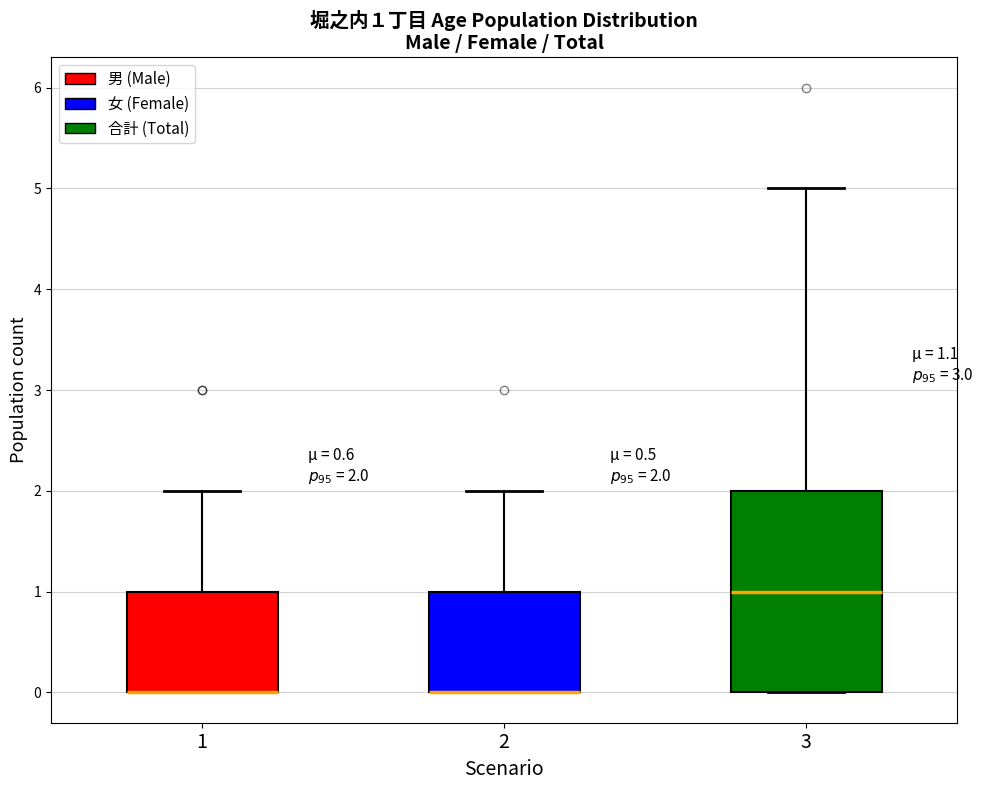

Which box is the tallest, from its lower edge to its upper edge?

3